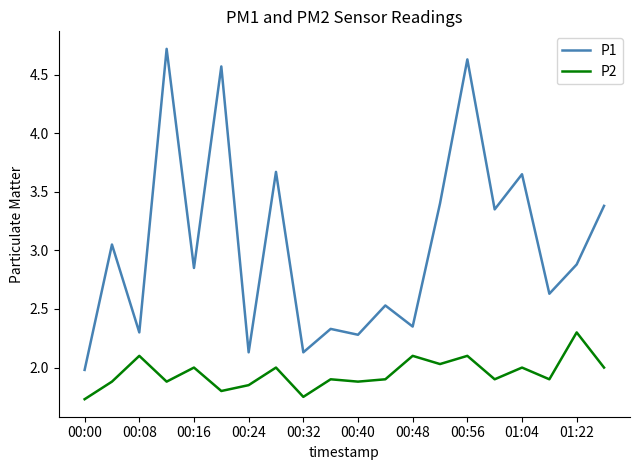

What is the maximum value for P2?

2.3